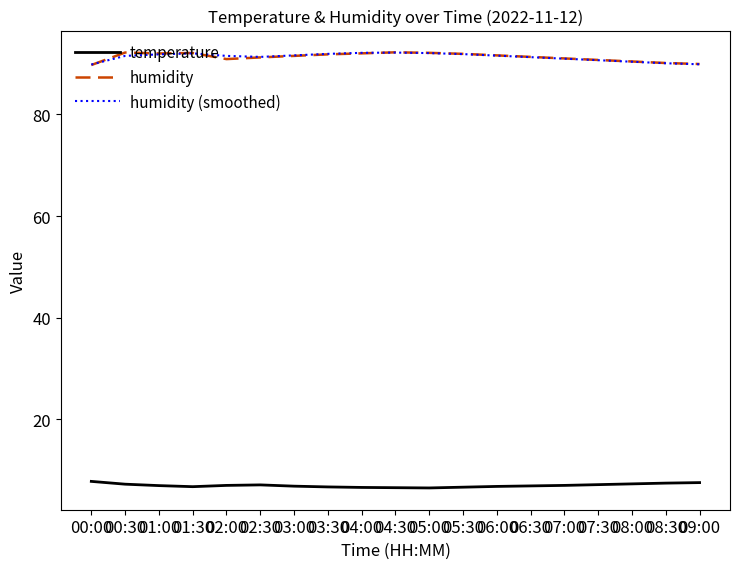

What is the difference between the maximum and minimum values in the humidity series?

2.5